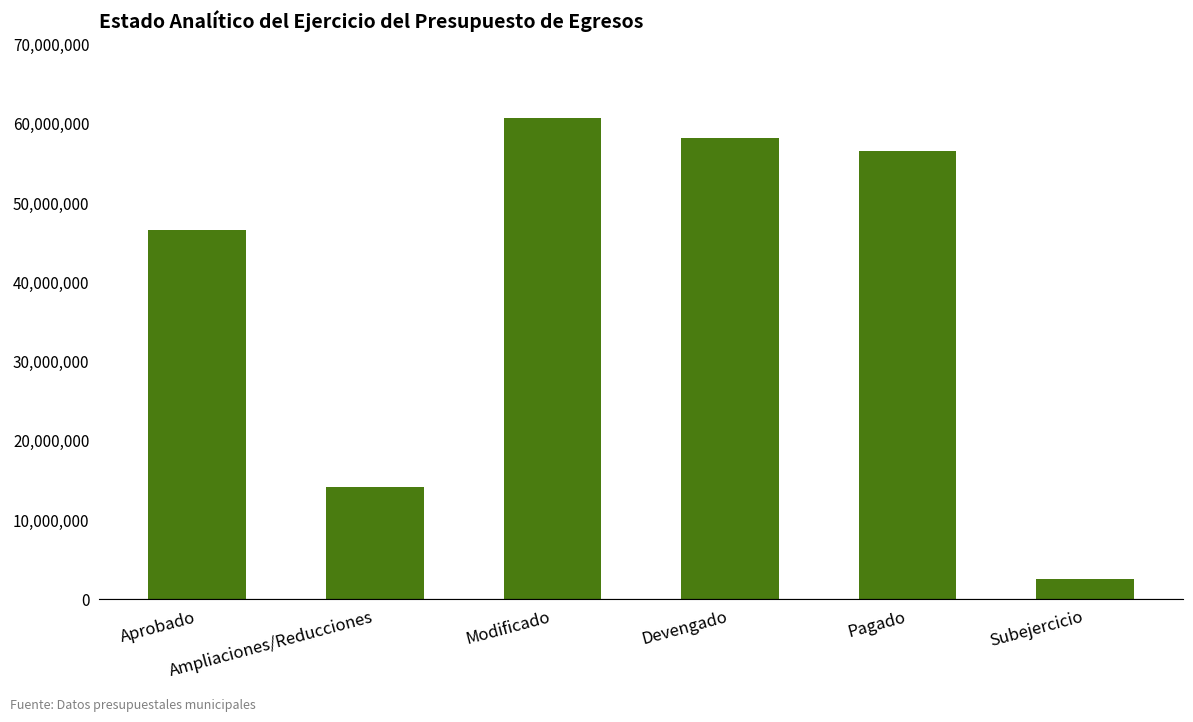

The chart shows a value of 14150956.9 at Ampliaciones/Reducciones. True or false?

True